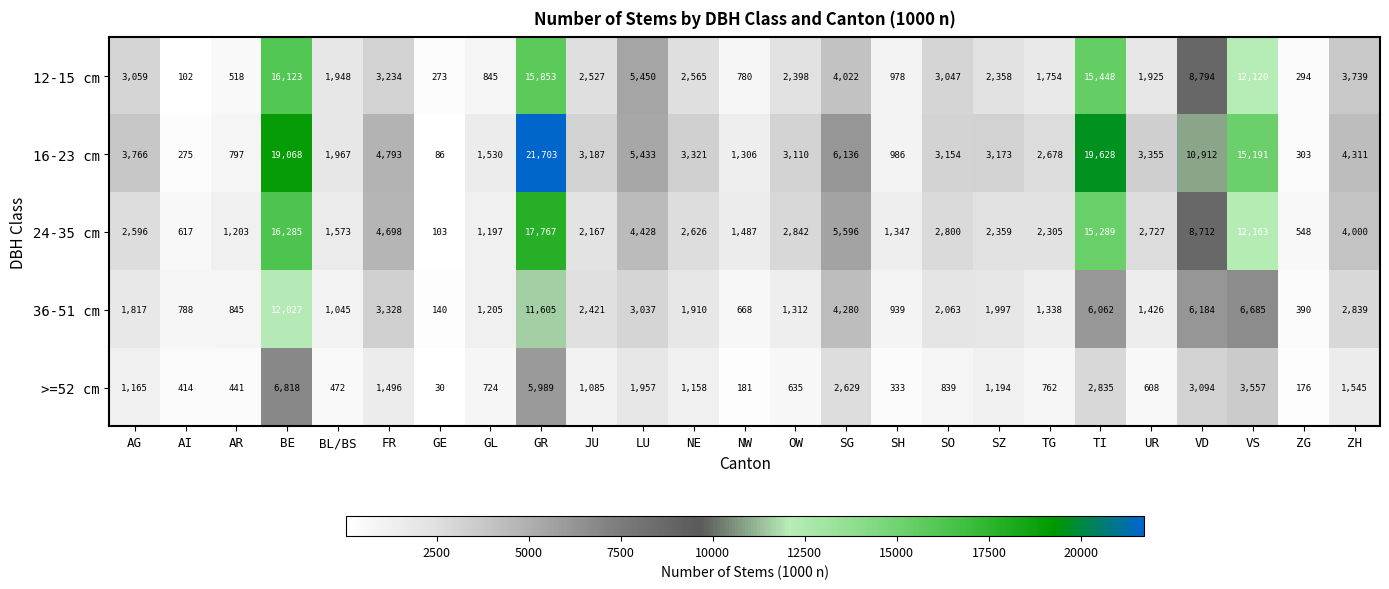

What is the lowest value of the 36-51 cm series?

140